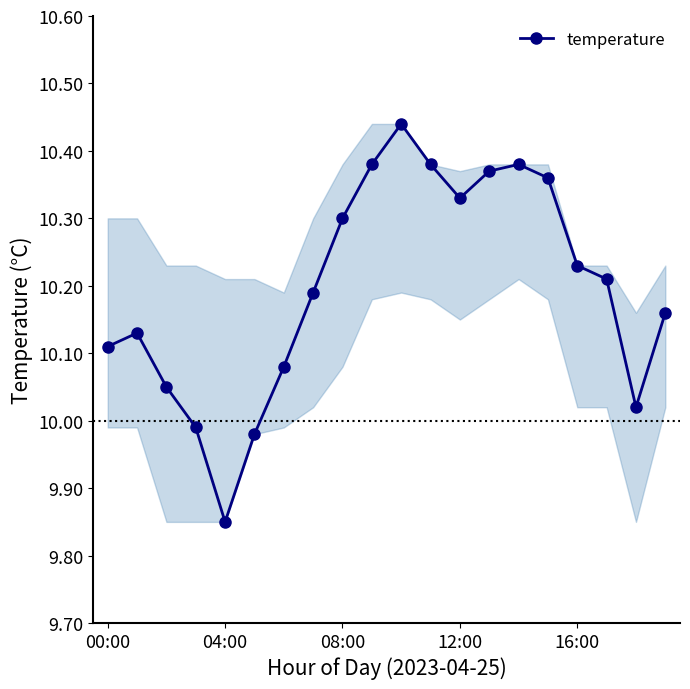

What is the sum of all values?

203.9